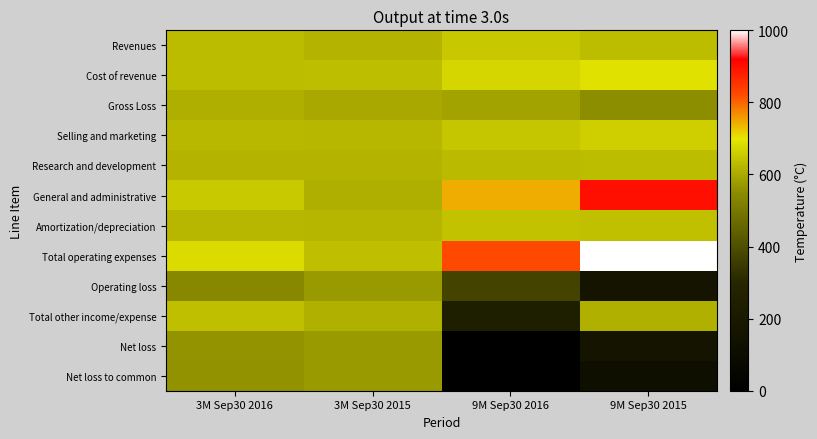

How many series are shown in this chart?

12